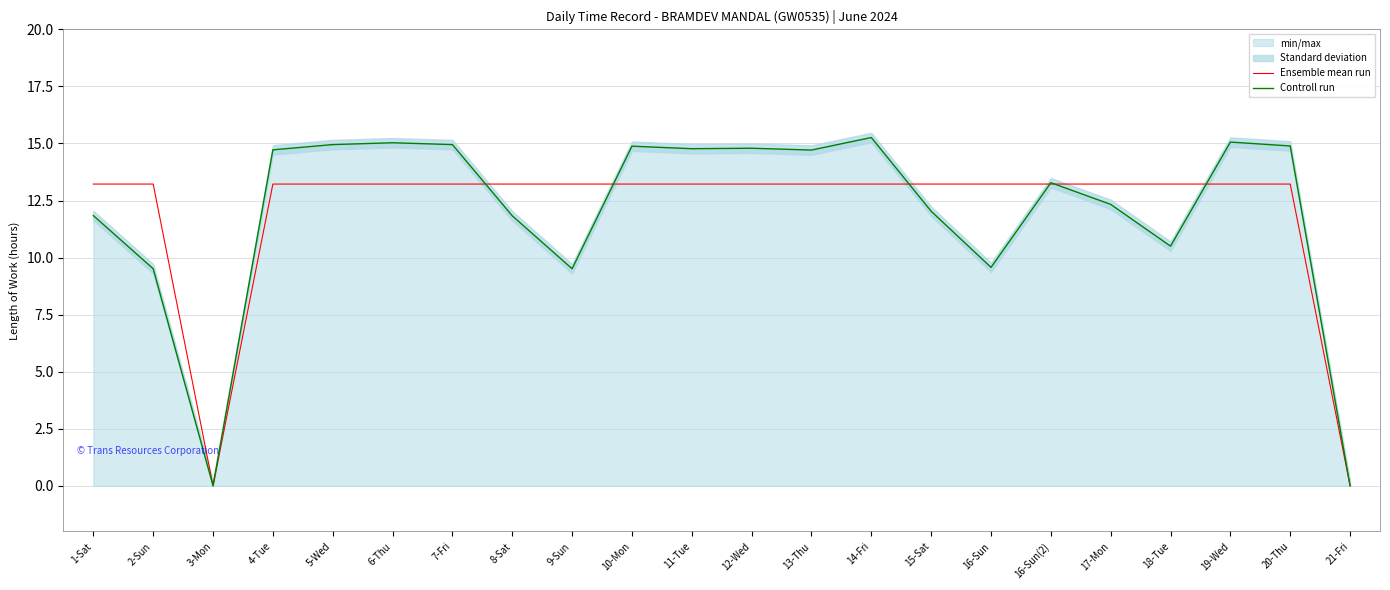

At which label does Ensemble mean run reach its peak?

1-Sat